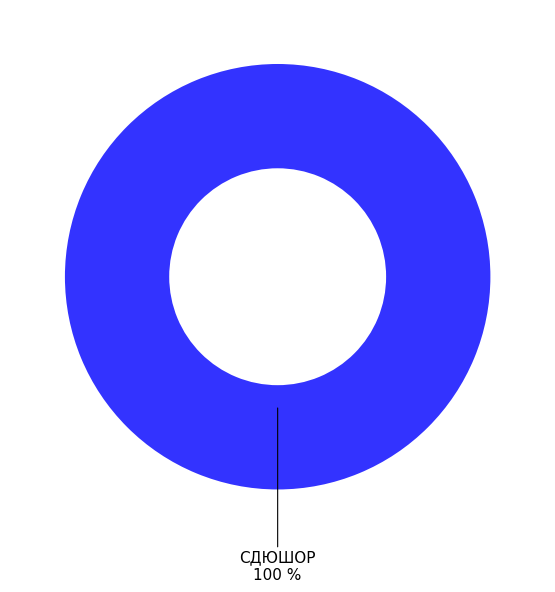

Does any single category account for the majority?

Yes